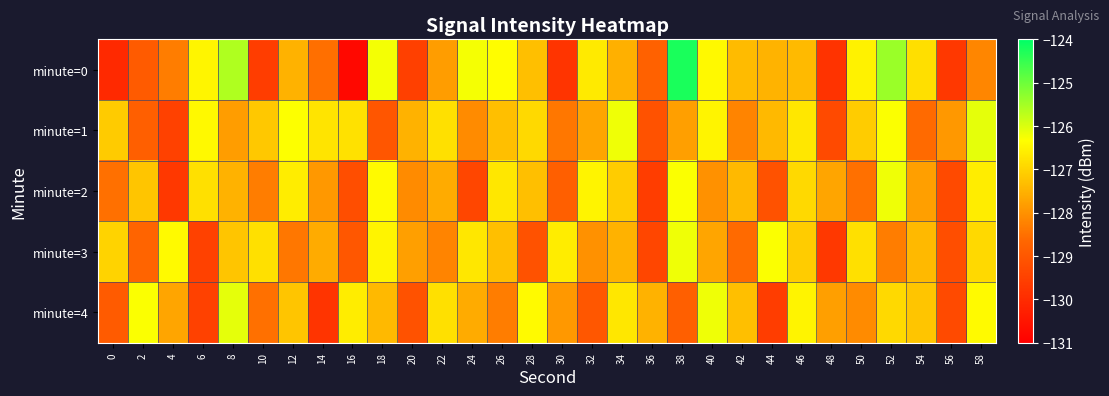

Which series has the widest spread of values?

minute=0